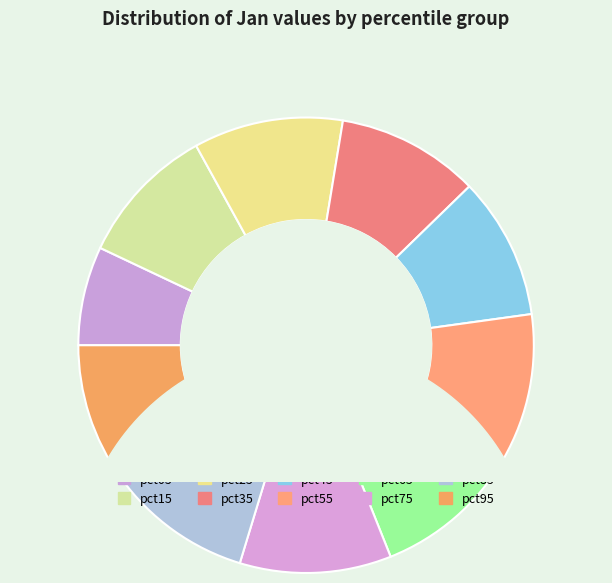

To the nearest percent, what is the combined percentage of pct65 and pct35?

21%